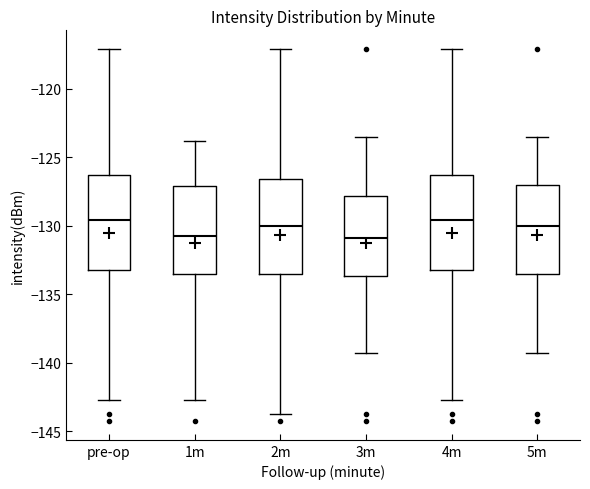

Reading left to right, read every box against the y-axis: the position of its median line, the range the box covers, and the ends of its whiskers. The values are not printed on the chart, so give them approximately, as read against the axis.

pre-op: median -129.5, box -133.0 to -126.5, whiskers -142.5 to -117.0
1m: median -131.0, box -133.5 to -127.0, whiskers -142.5 to -124.0
2m: median -130.0, box -133.5 to -126.5, whiskers -144.0 to -117.0
3m: median -131.0, box -133.5 to -128.0, whiskers -139.5 to -123.5
4m: median -129.5, box -133.0 to -126.5, whiskers -142.5 to -117.0
5m: median -130.0, box -133.5 to -127.0, whiskers -139.5 to -123.5